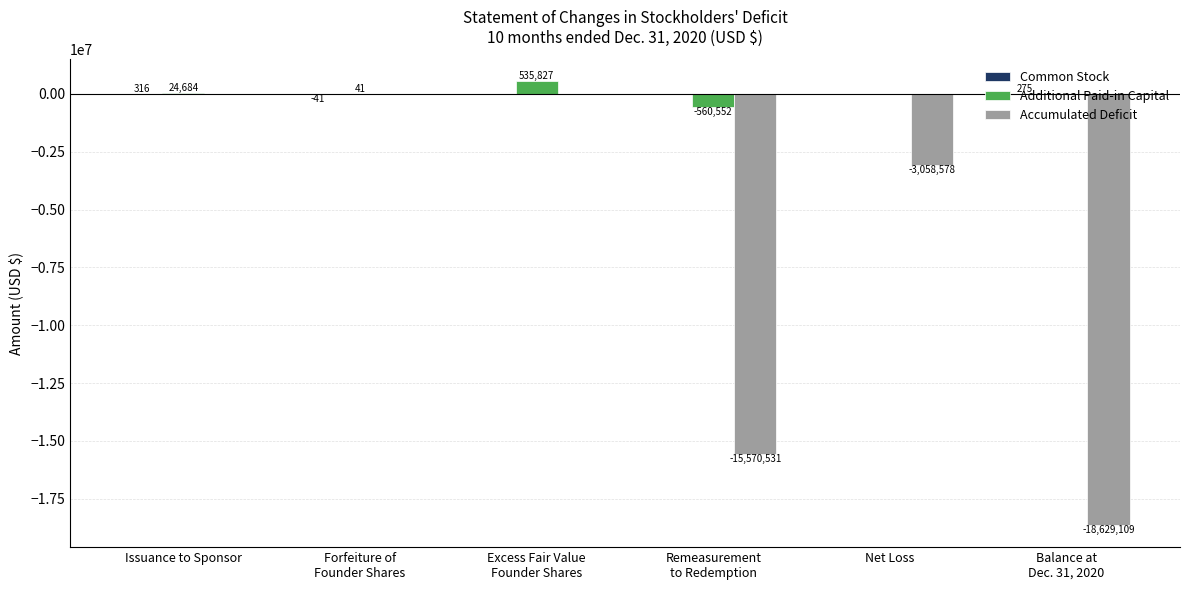

How many groups of bars are there?

6